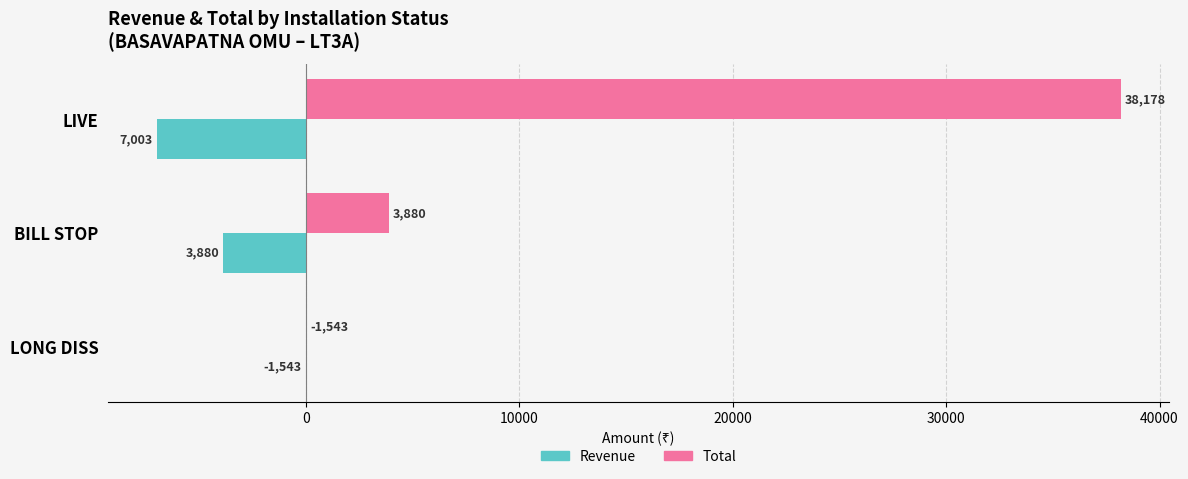

Which category has the highest value in the Total series?

LIVE